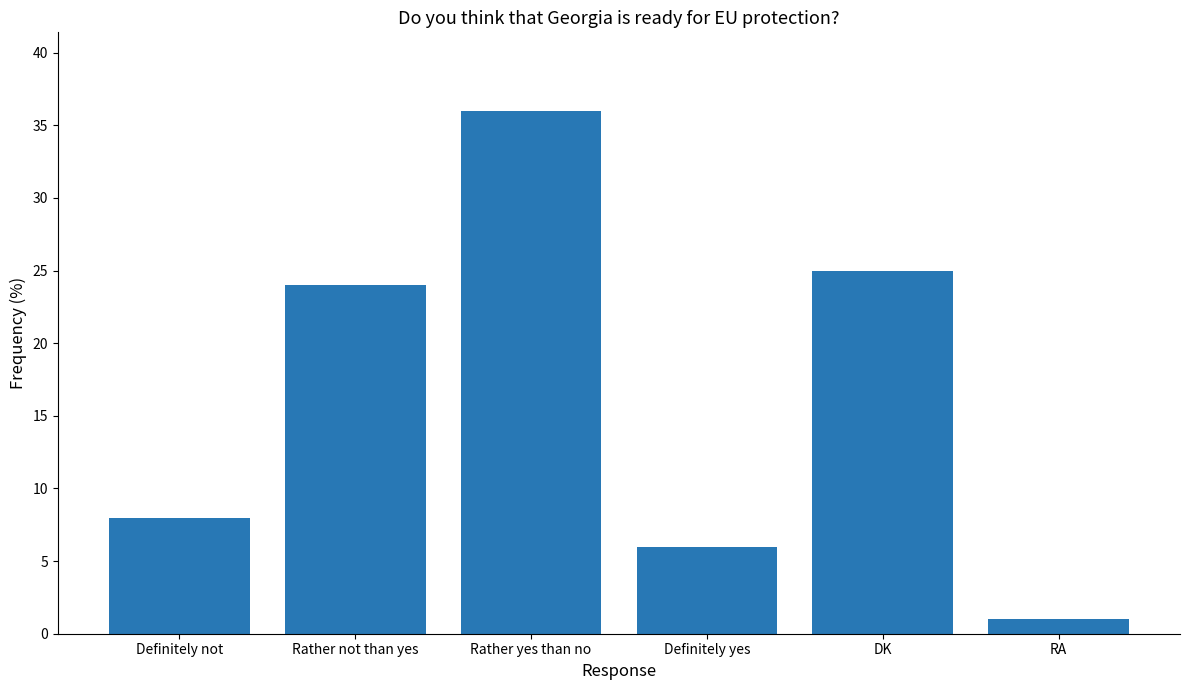

What is the change in value from Definitely yes to DK?

+19